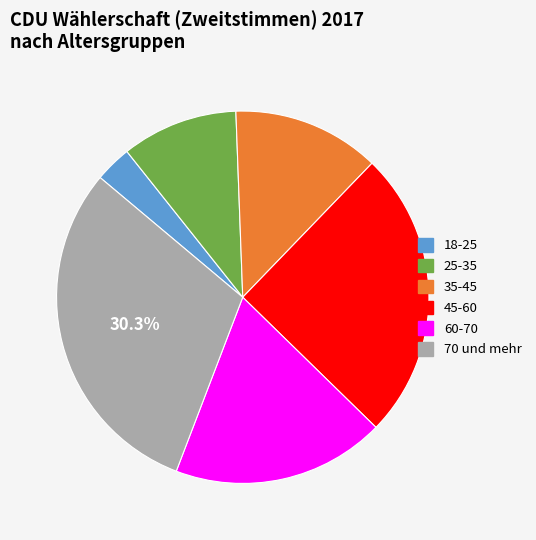

Is it true that 35-45 is 3% of the pie?

False